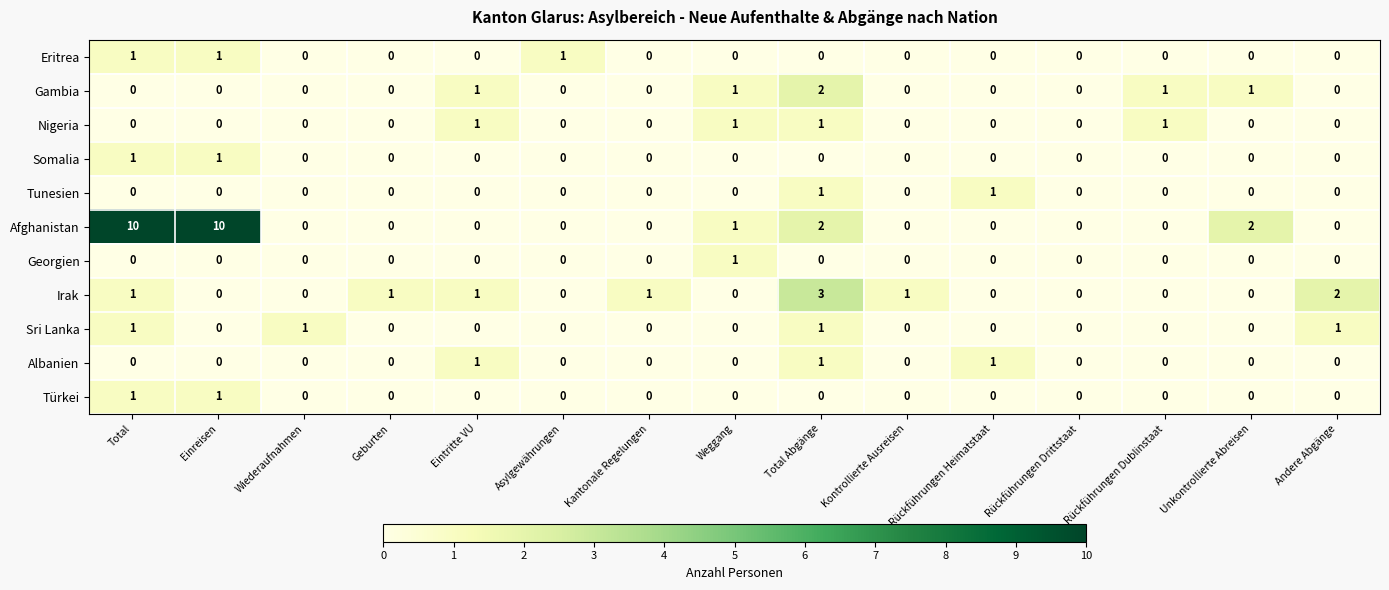

What is the greatest value displayed?

10